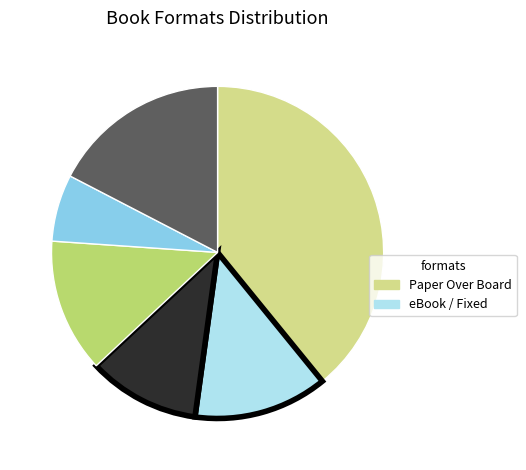

Count the number of slices in the pie.

6